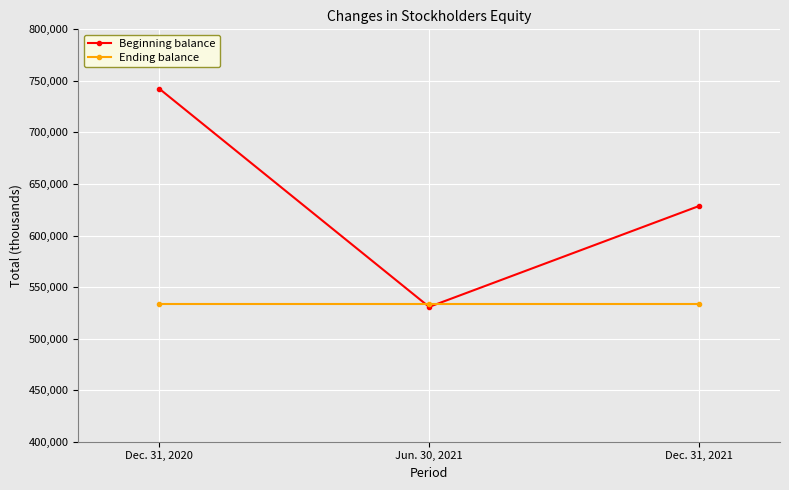

Reading left to right, transcribe all the data shown in this chart.

Beginning balance: 742424	530753	628619
Ending balance: 533622	533622	533622